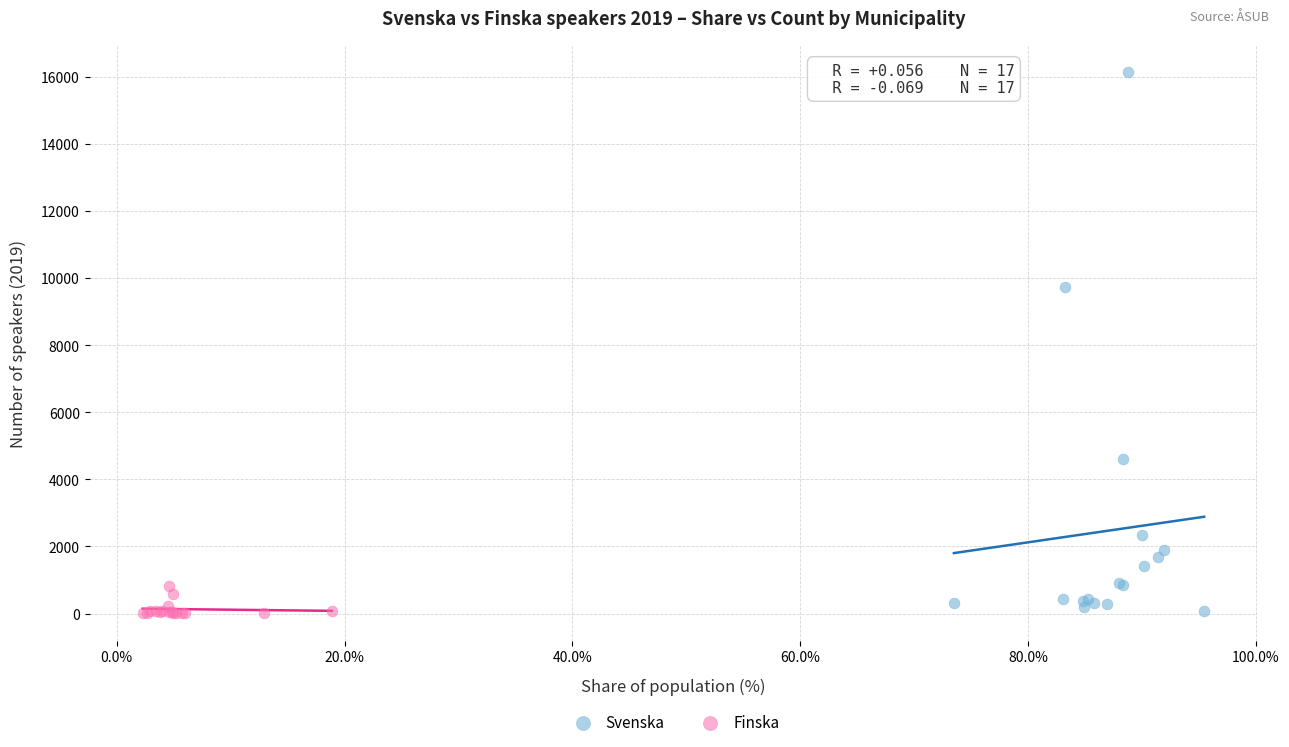

Which series contains the highest Y value?

Svenska